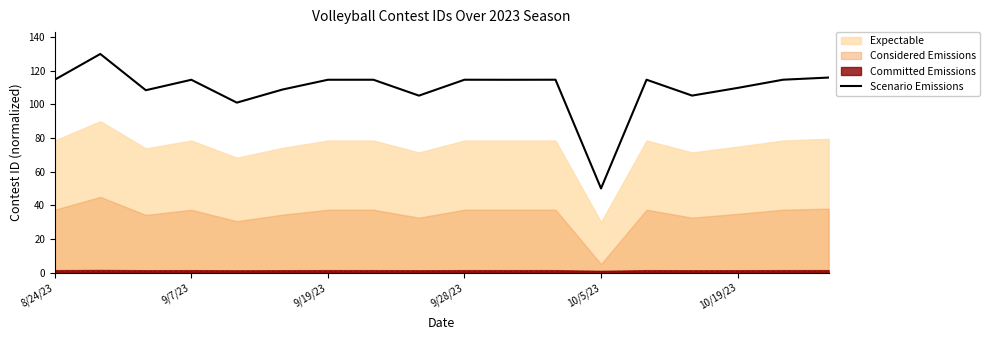

The value of Scenario Emissions at 8/24/23 is 114.7. True or false?

True